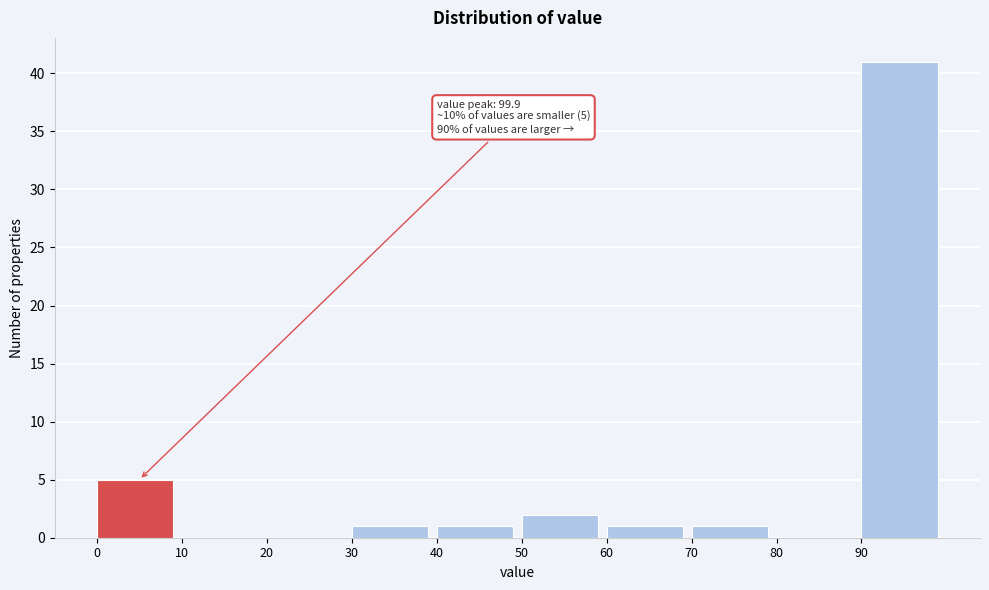

Over which range of the x-axis is the bar tallest?

90 to 100